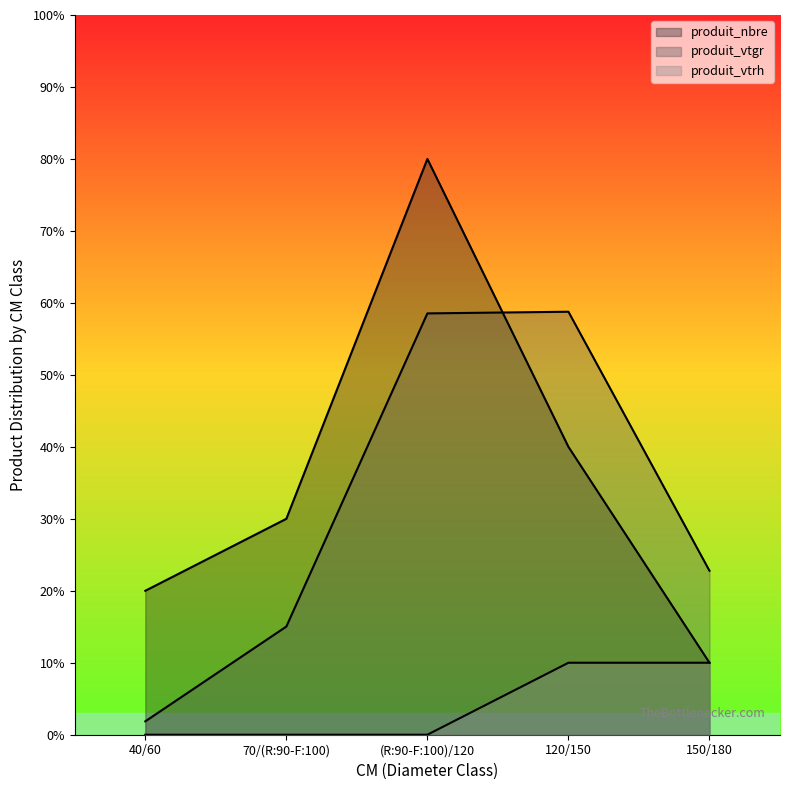

At which label does produit_vtgr first exceed 2?

(R:90-F:100)/120